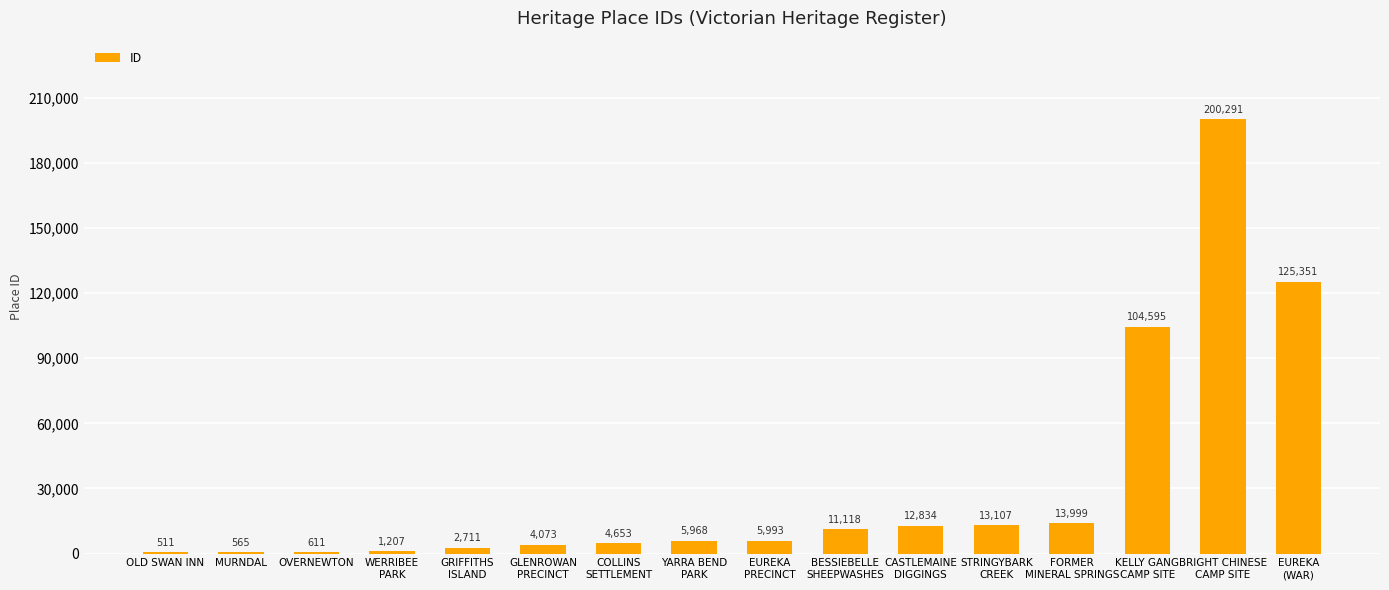

True or false: the data shows 611 at OVERNEWTON.

True